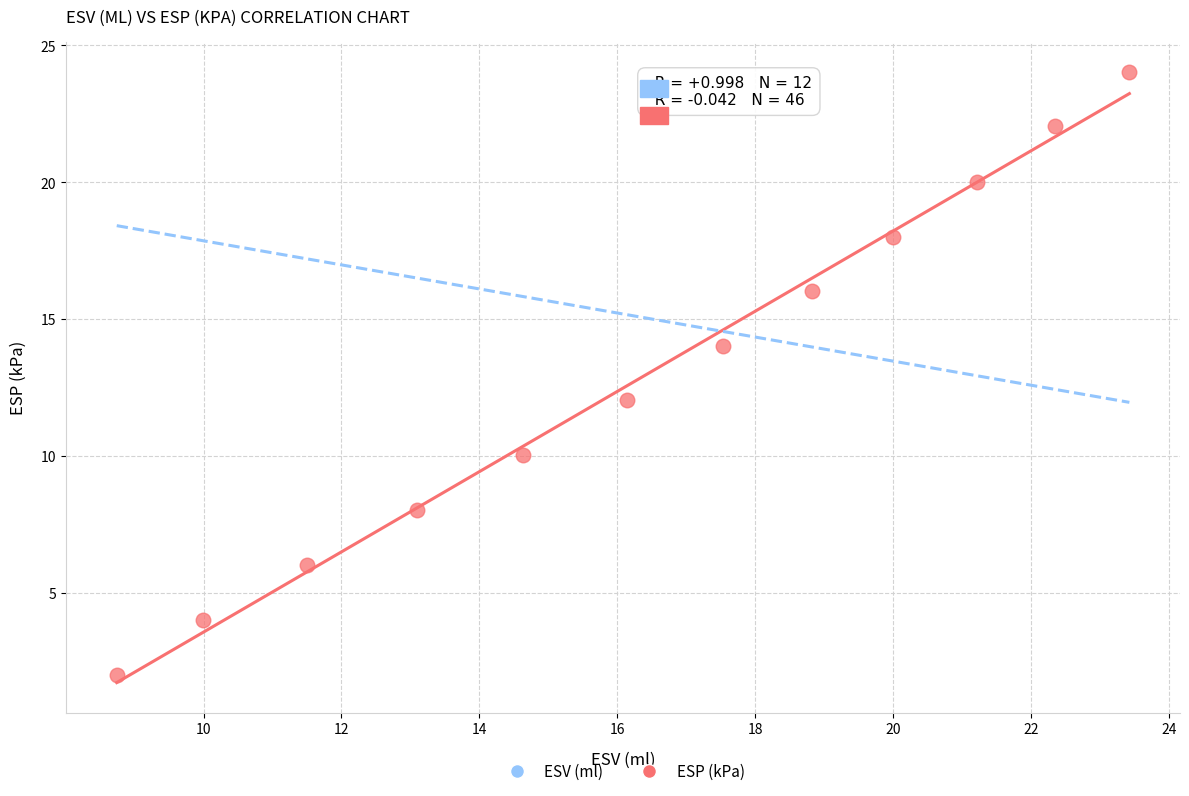

What is the range of X values (max minus min)?

14.7